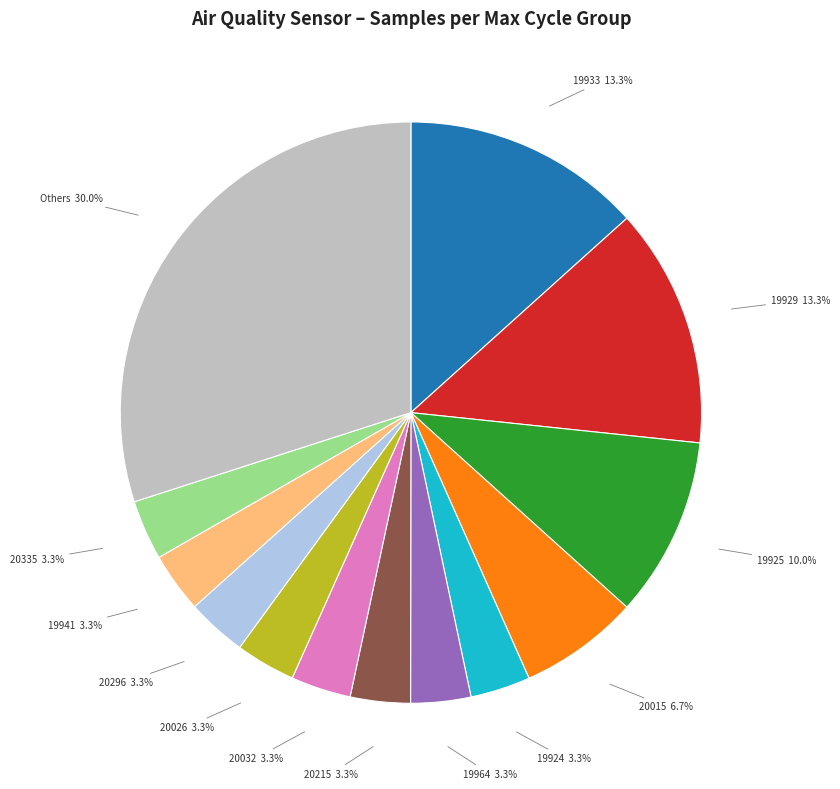

Is there a majority slice in this chart?

No